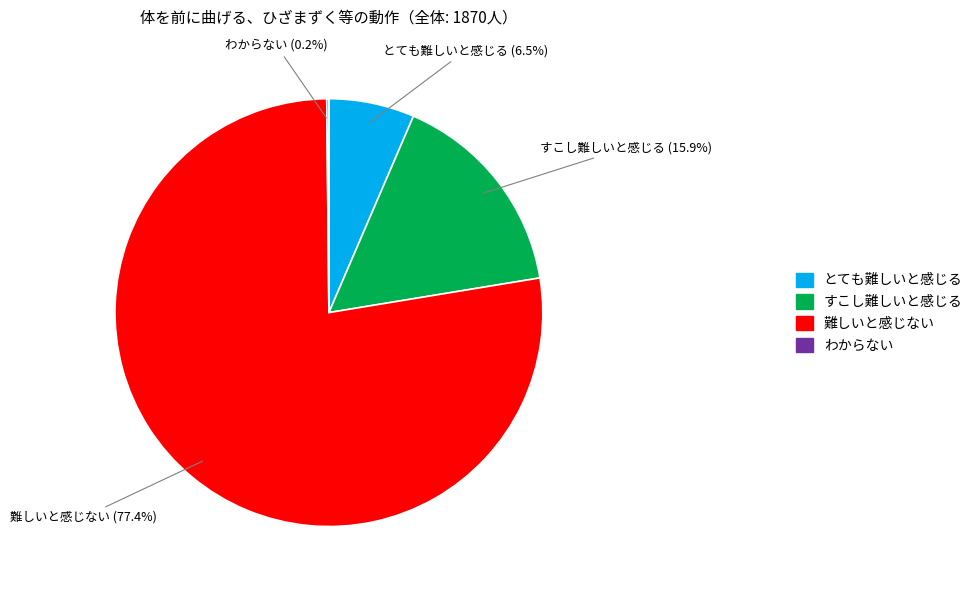

Which category accounts for the majority?

難しいと感じない